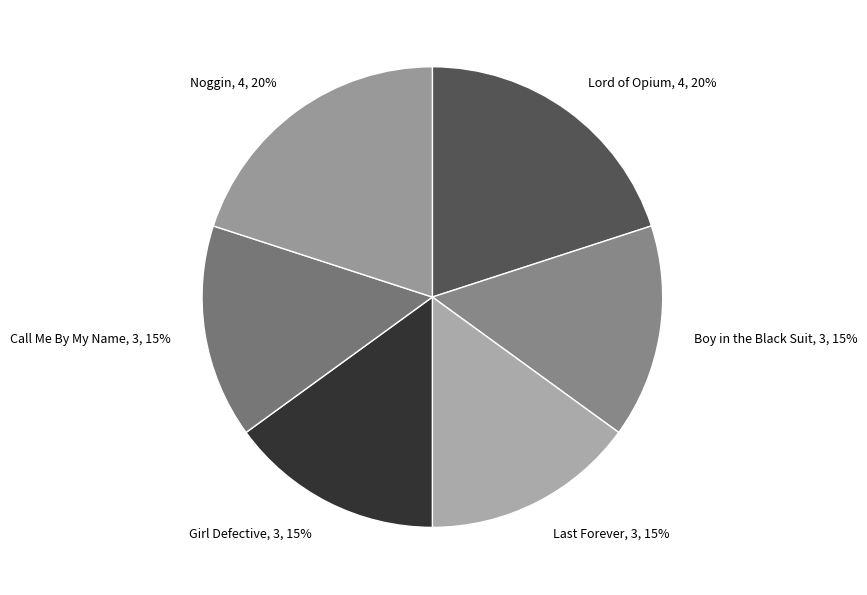

True or false: Lord of Opium accounts for 35% of the total.

False